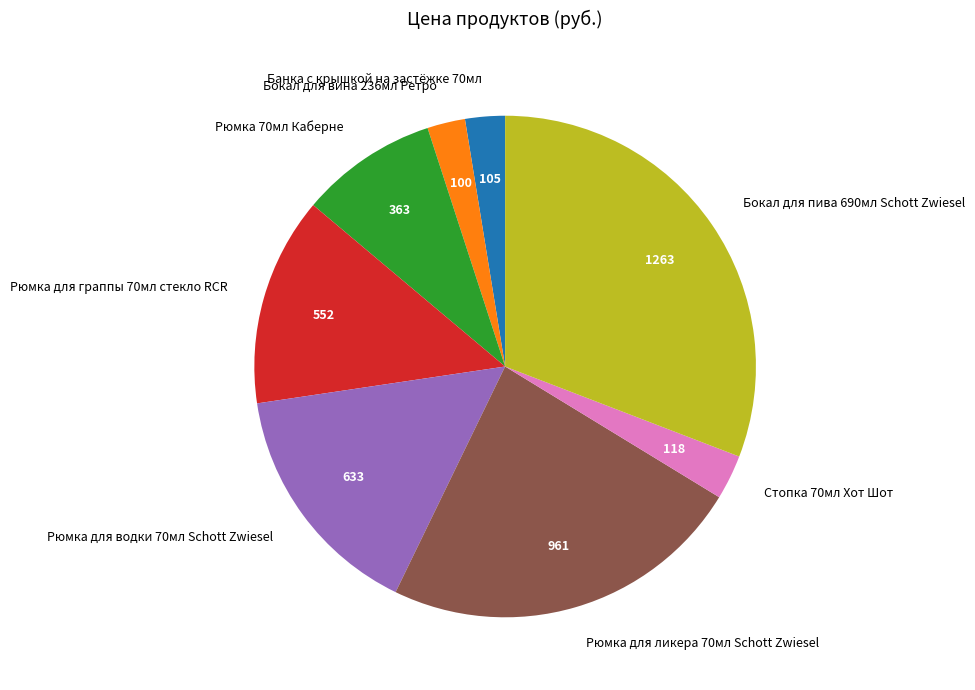

What is the ratio of the value at Рюмка для ликера 70мл Schott Zwiesel to the value at Стопка 70мл Хот Шот?

8.1